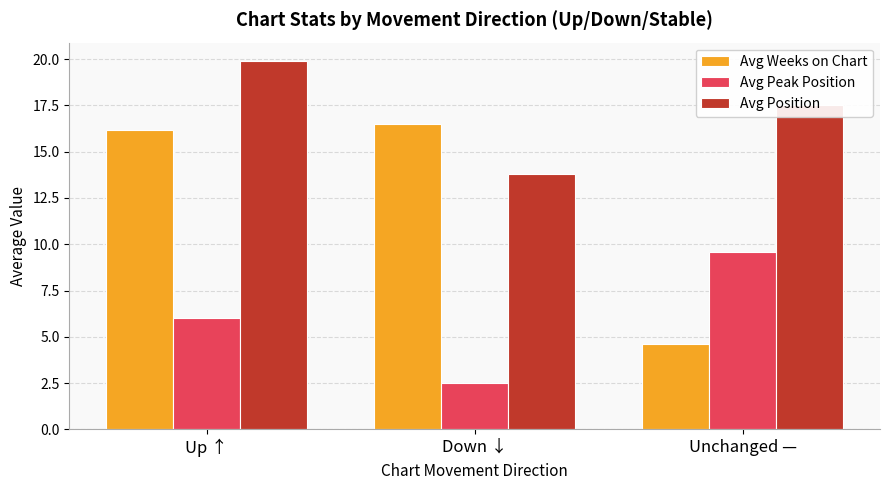

What is the difference between the Avg Position values at Up ↑ and Unchanged —?

2.4